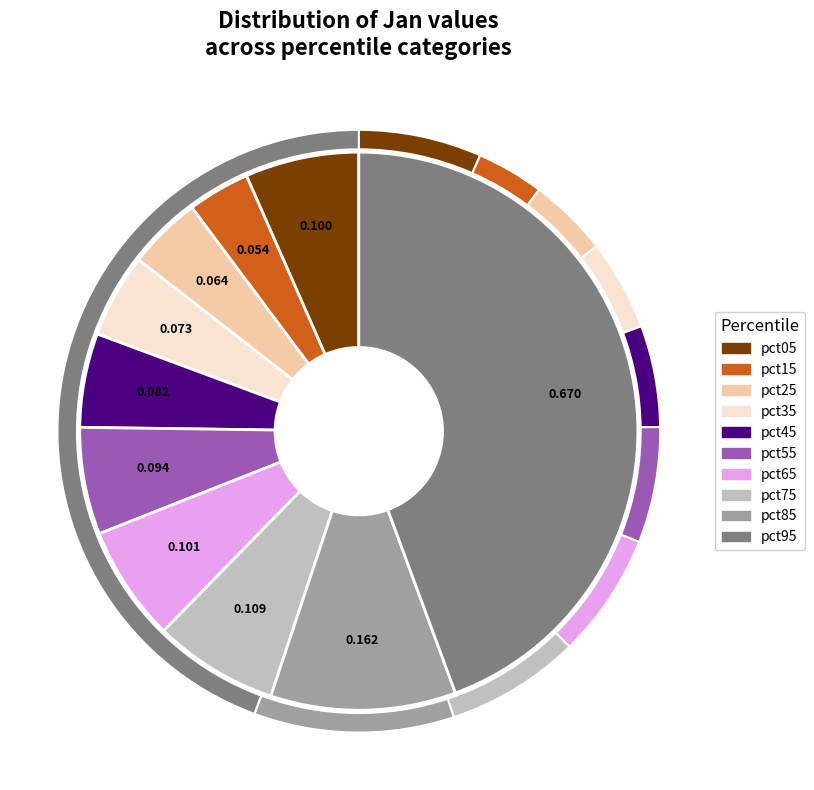

Rank the categories by value from highest to lowest.

pct95, pct85, pct75, pct65, pct05, pct55, pct45, pct35, pct25, pct15